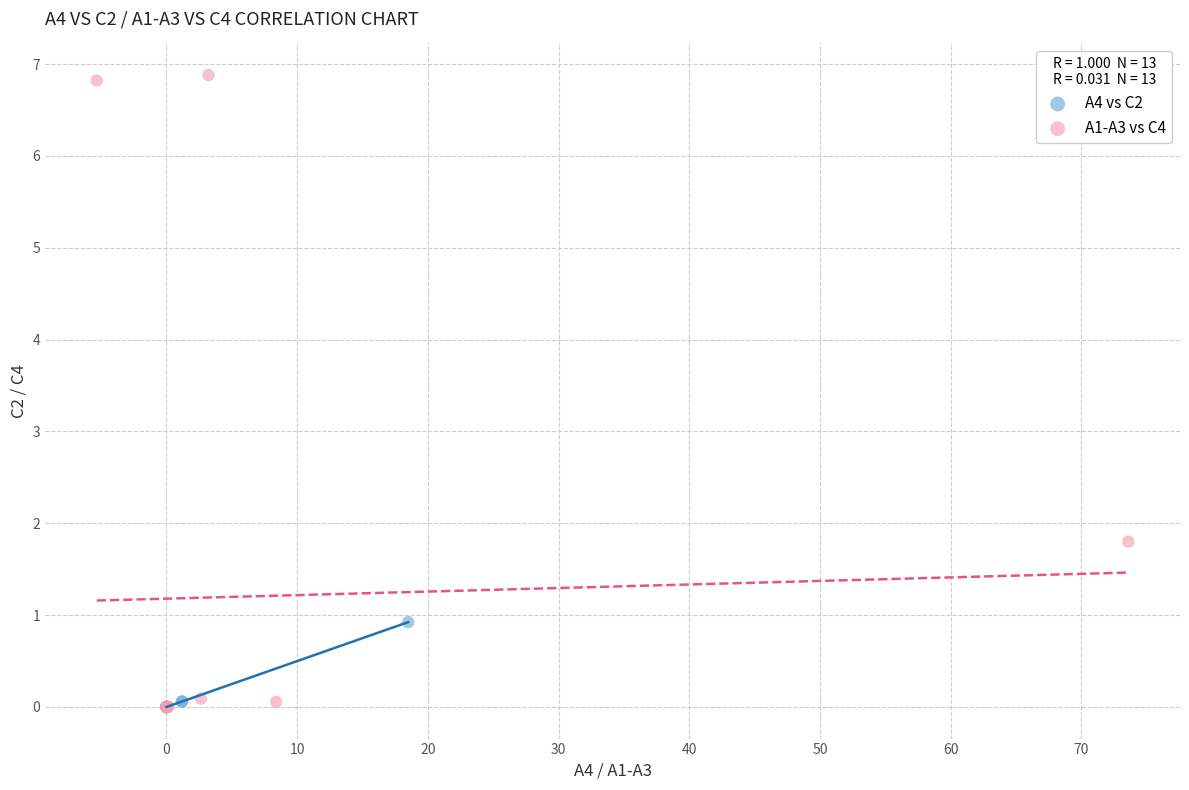

Which series has the largest Y range (max minus min)?

A1-A3 vs C4